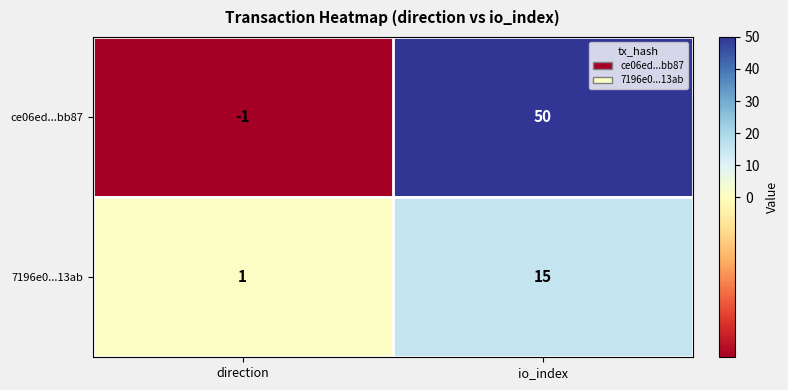

True or false: ce06ed...bb87 has a value of -1 at direction.

True